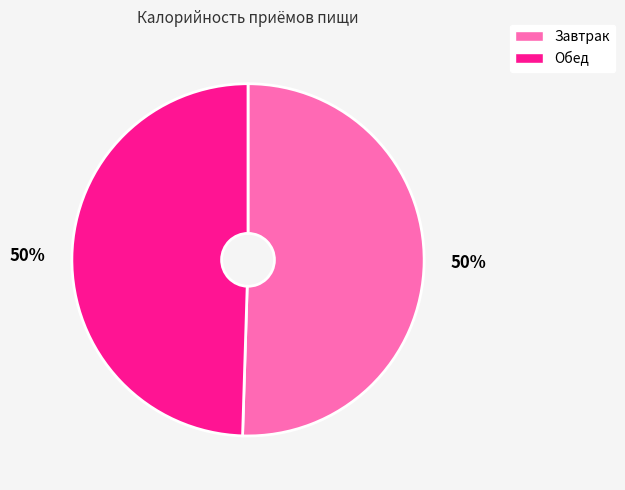

Count the number of slices in the pie.

2